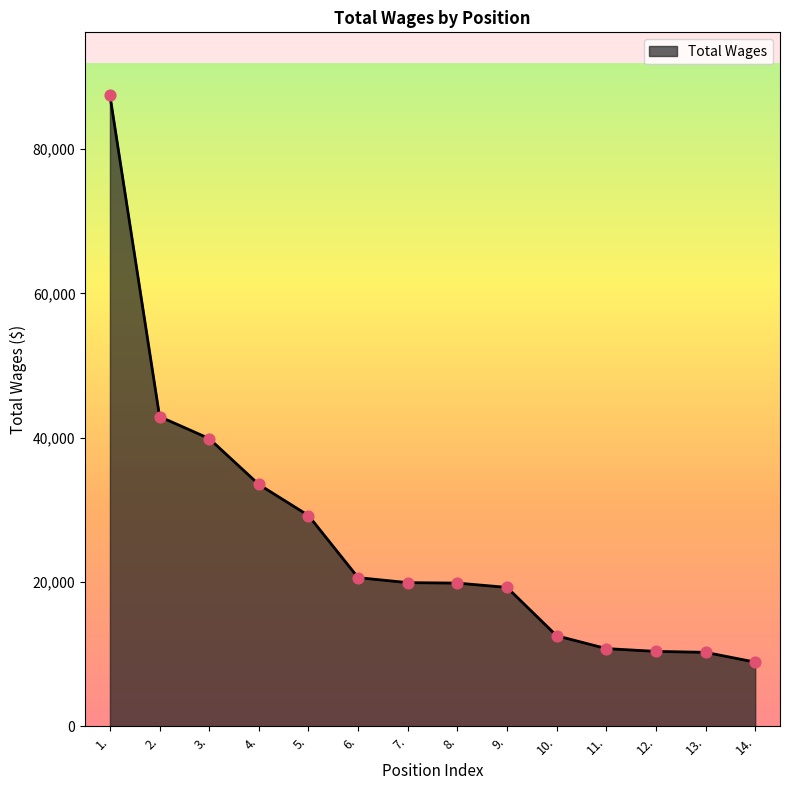

Between 2. and 8., which is larger?

2.